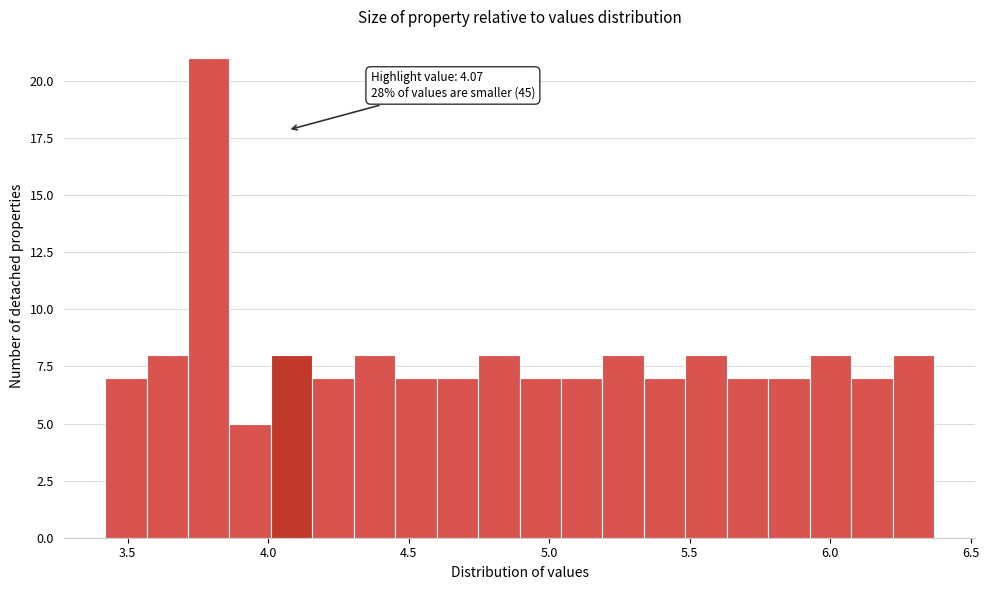

Read against the x-axis, roughly where is the centre of the tallest bar?

3.80